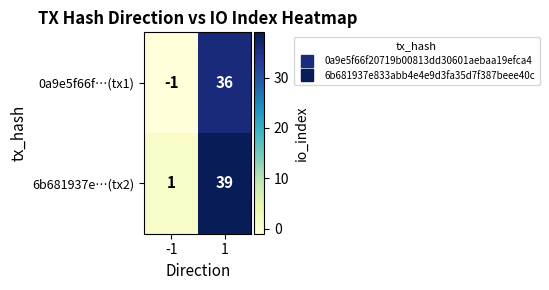

What is the difference between the highest and lowest values at 1?

3